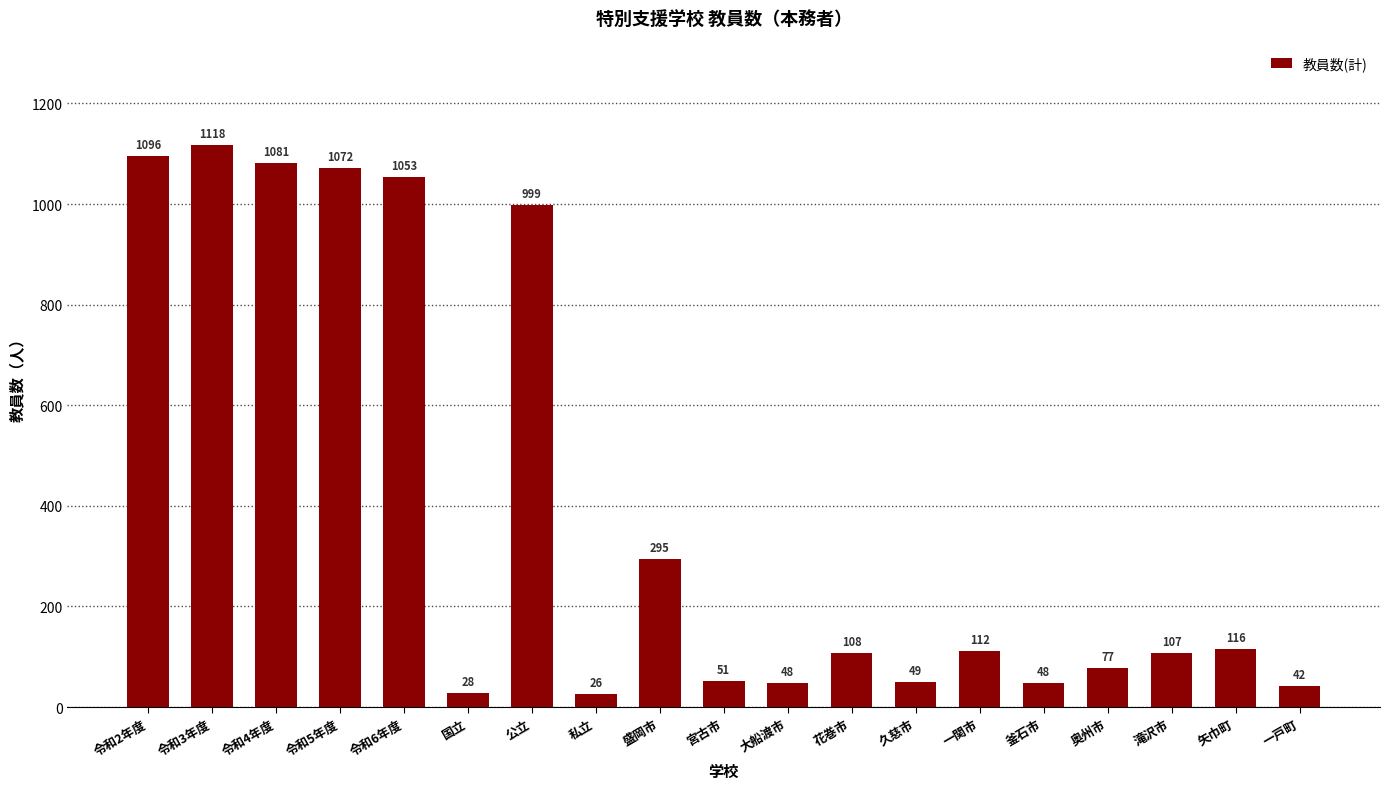

Are the bars horizontal?

No